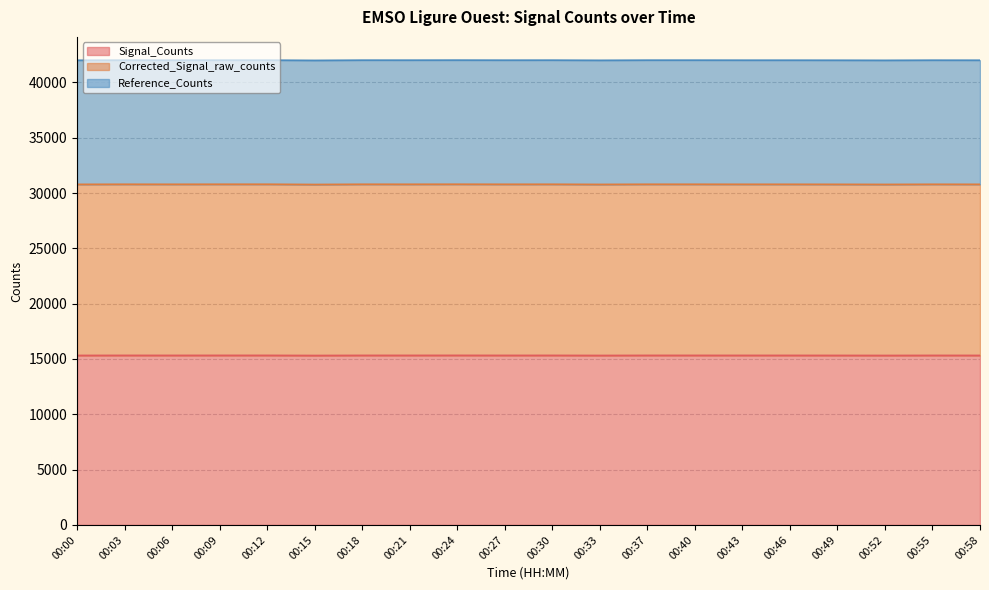

At which label does Signal_Counts first exceed 15323?

00:03